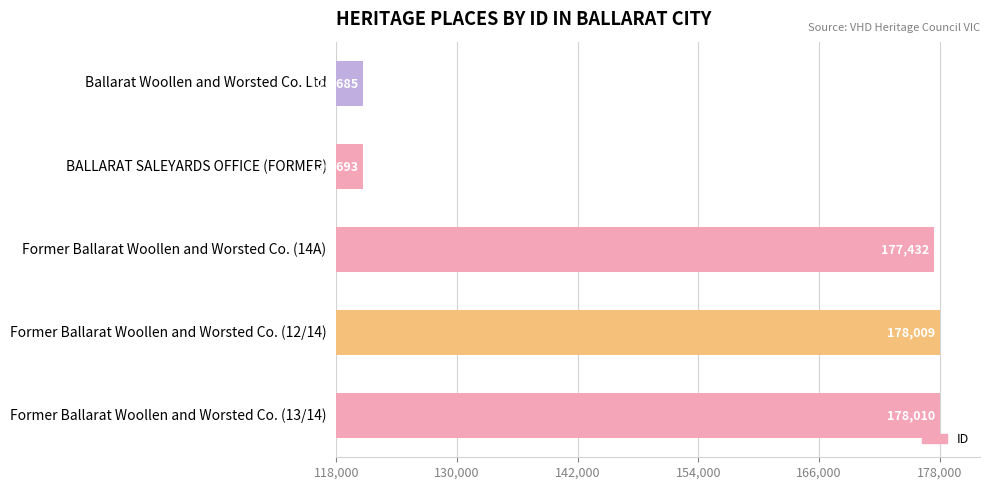

At which category does the chart reach its peak across all series?

Former Ballarat Woollen and Worsted Co. (13/14)